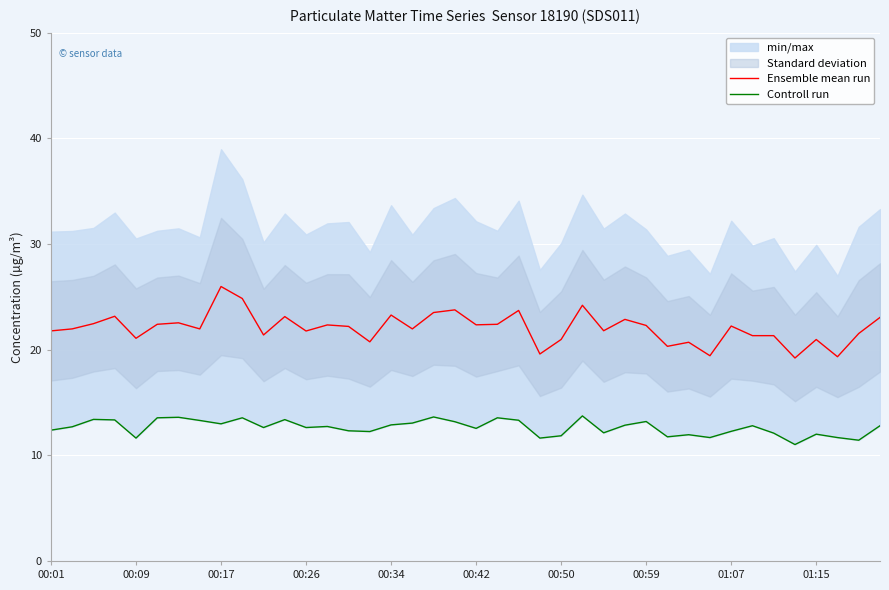

What is the maximum value for Ensemble mean run?

26.0